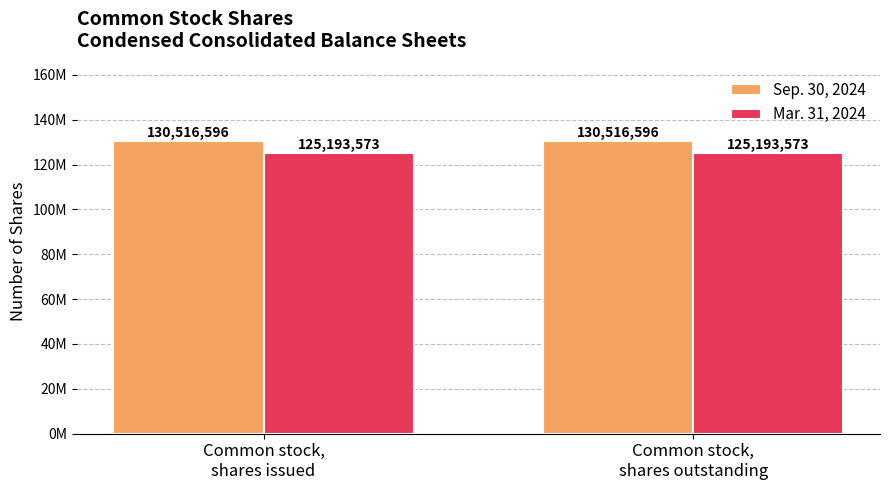

What is the value of the Sep. 30, 2024 bar at the 2nd from the left?

130516596